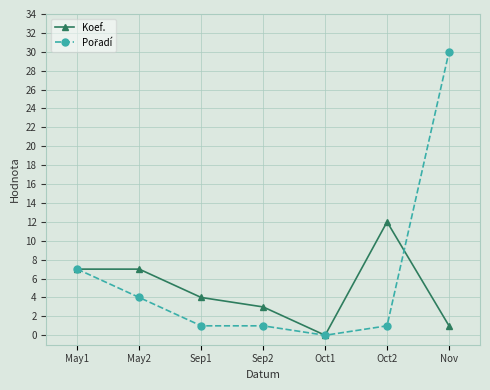

What is the difference between the highest and lowest values at May2?

3